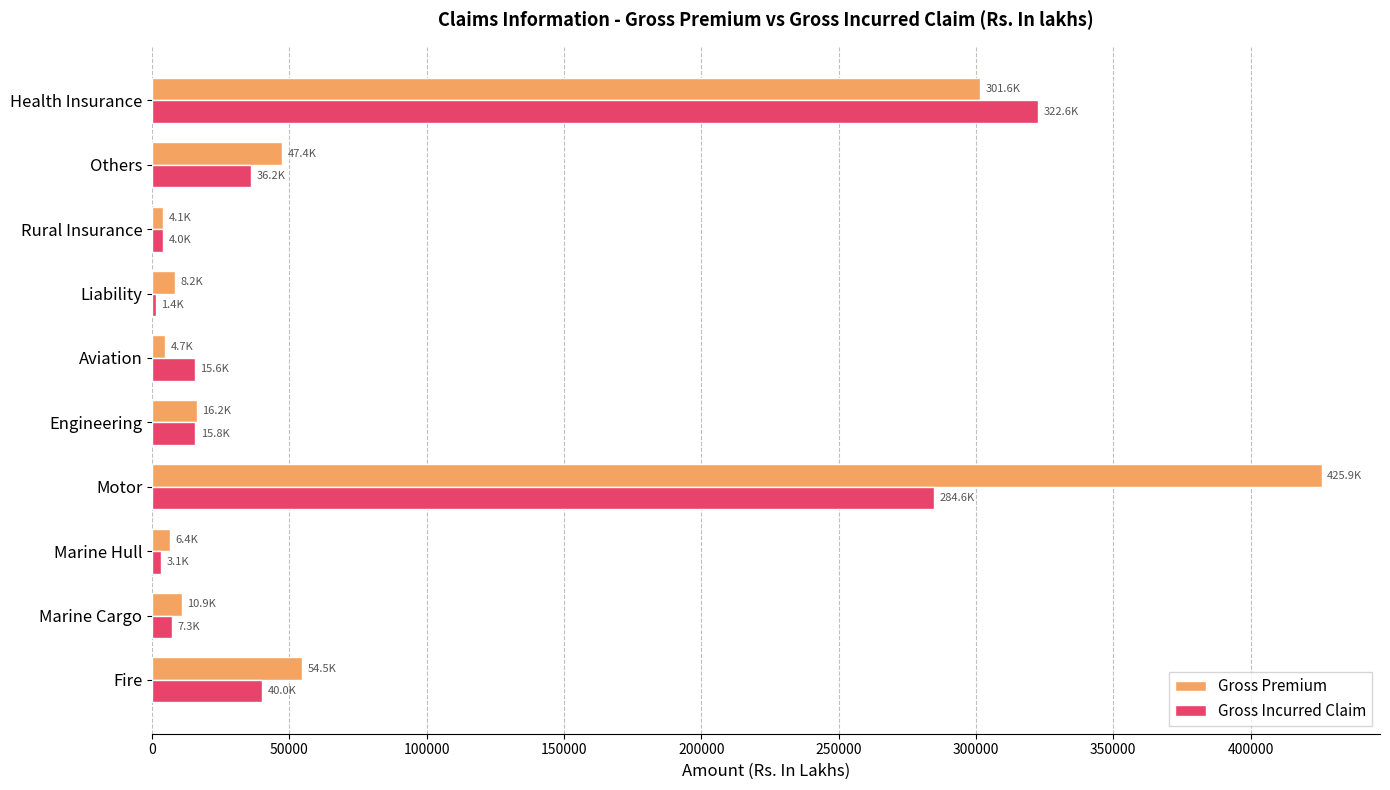

What is the maximum value shown in the chart?

425860.2